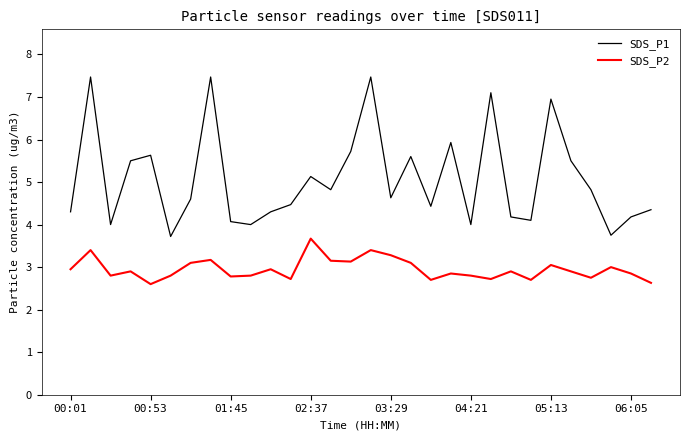

Rank the series by their maximum value, from highest to lowest.

SDS_P1, SDS_P2